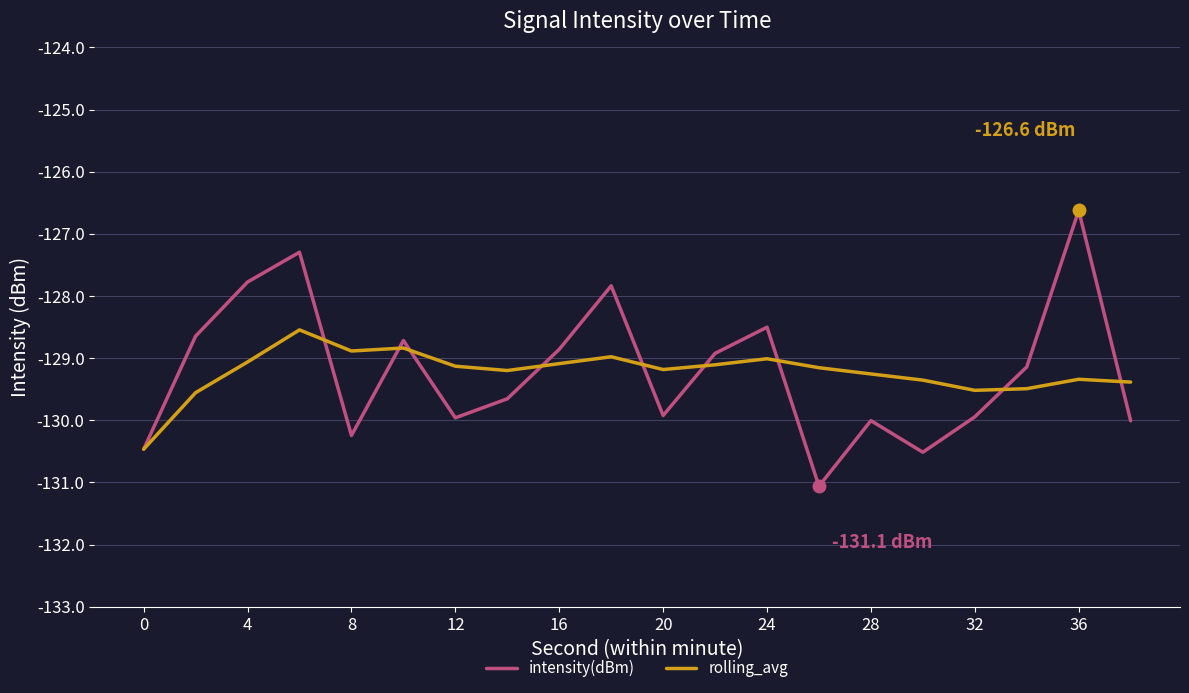

Which series has the largest range (max minus min)?

intensity(dBm)